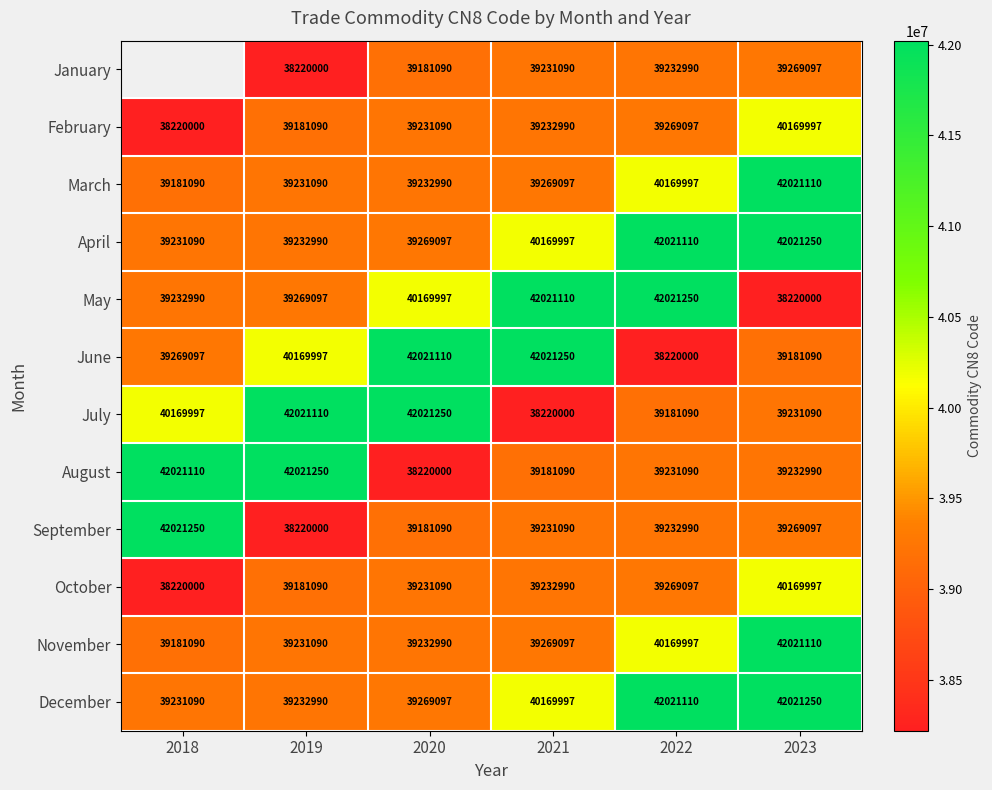

What is the smallest value displayed?

38220000.0